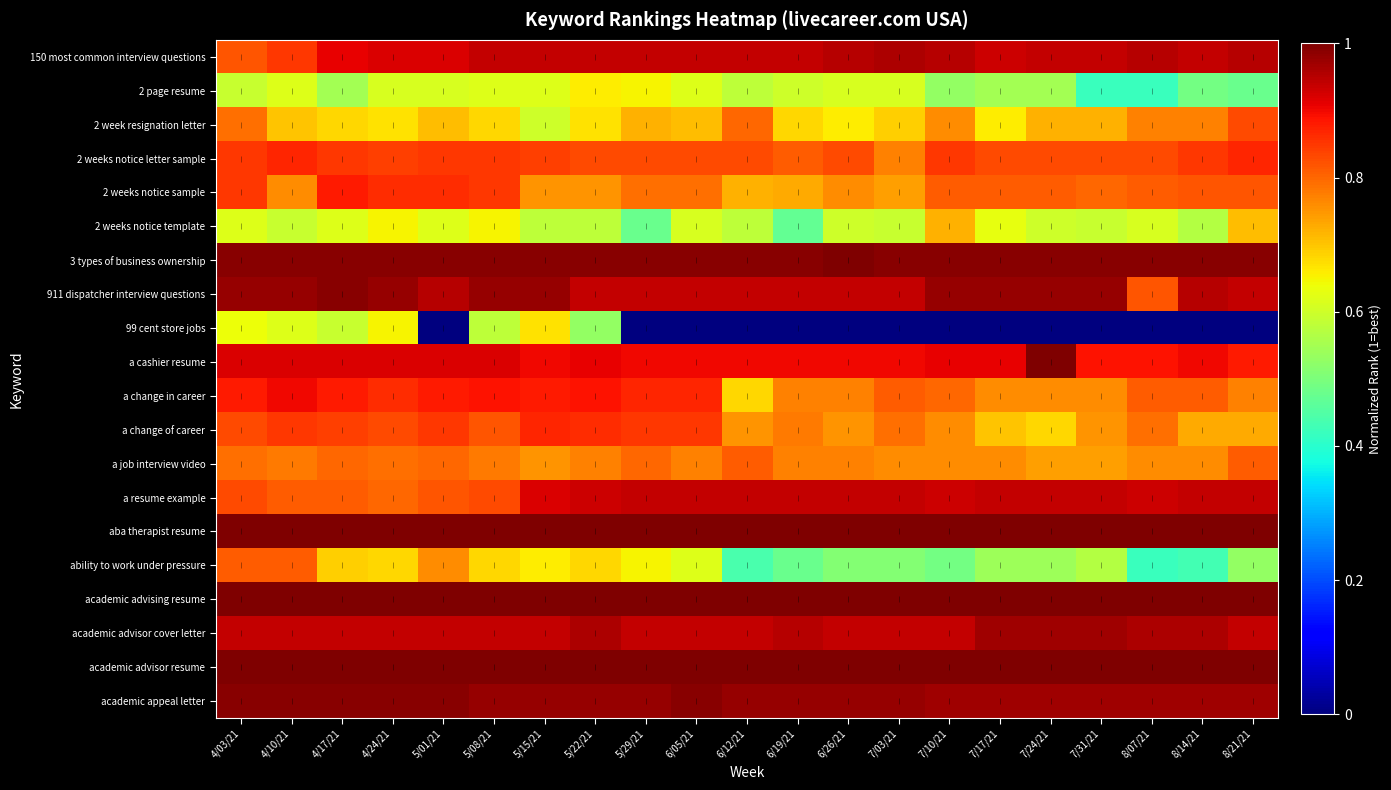

Which series has the widest spread of values?

99 cent store jobs